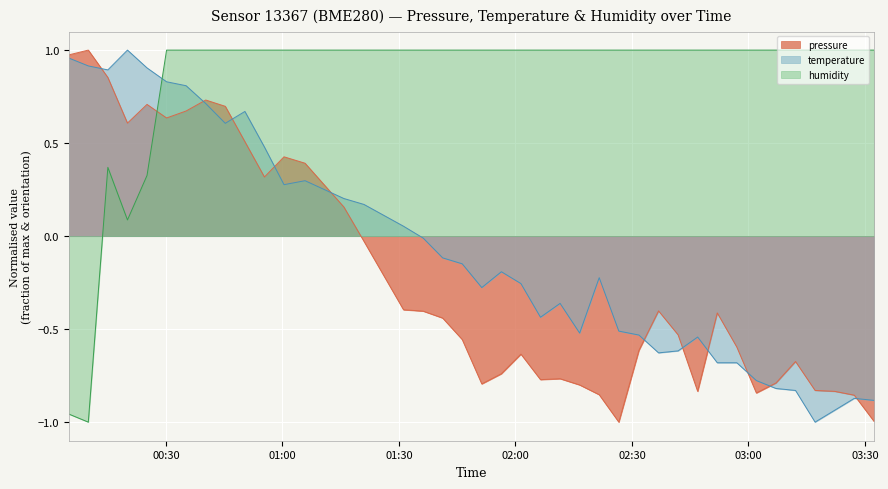

Reading left to right, list all the values displayed in this chart.

pressure: 1.0	1.0	0.9	0.6	0.7	0.6	0.7	0.7	0.7	0.5	0.3	0.4	0.4	0.2	-0.0	-0.4	-0.4	-0.4	-0.6	-0.8	-0.7	-0.6	-0.8	-0.8	-0.8	-0.9	-1.0	-0.6	-0.4	-0.5	-0.8	-0.4	-0.6	-0.8	-0.8	-0.7	-0.8	-0.8	-0.9	-1.0
temperature: 1.0	0.9	0.9	1.0	0.9	0.8	0.8	0.7	0.6	0.7	0.5	0.3	0.3	0.2	0.2	0.1	-0.0	-0.1	-0.1	-0.3	-0.2	-0.3	-0.4	-0.4	-0.5	-0.2	-0.5	-0.5	-0.6	-0.6	-0.5	-0.7	-0.7	-0.8	-0.8	-0.8	-1.0	-0.9	-0.9	-0.9
humidity: -1.0	-1.0	0.4	0.1	0.3	1.0	1.0	1.0	1.0	1.0	1.0	1.0	1.0	1.0	1.0	1.0	1.0	1.0	1.0	1.0	1.0	1.0	1.0	1.0	1.0	1.0	1.0	1.0	1.0	1.0	1.0	1.0	1.0	1.0	1.0	1.0	1.0	1.0	1.0	1.0